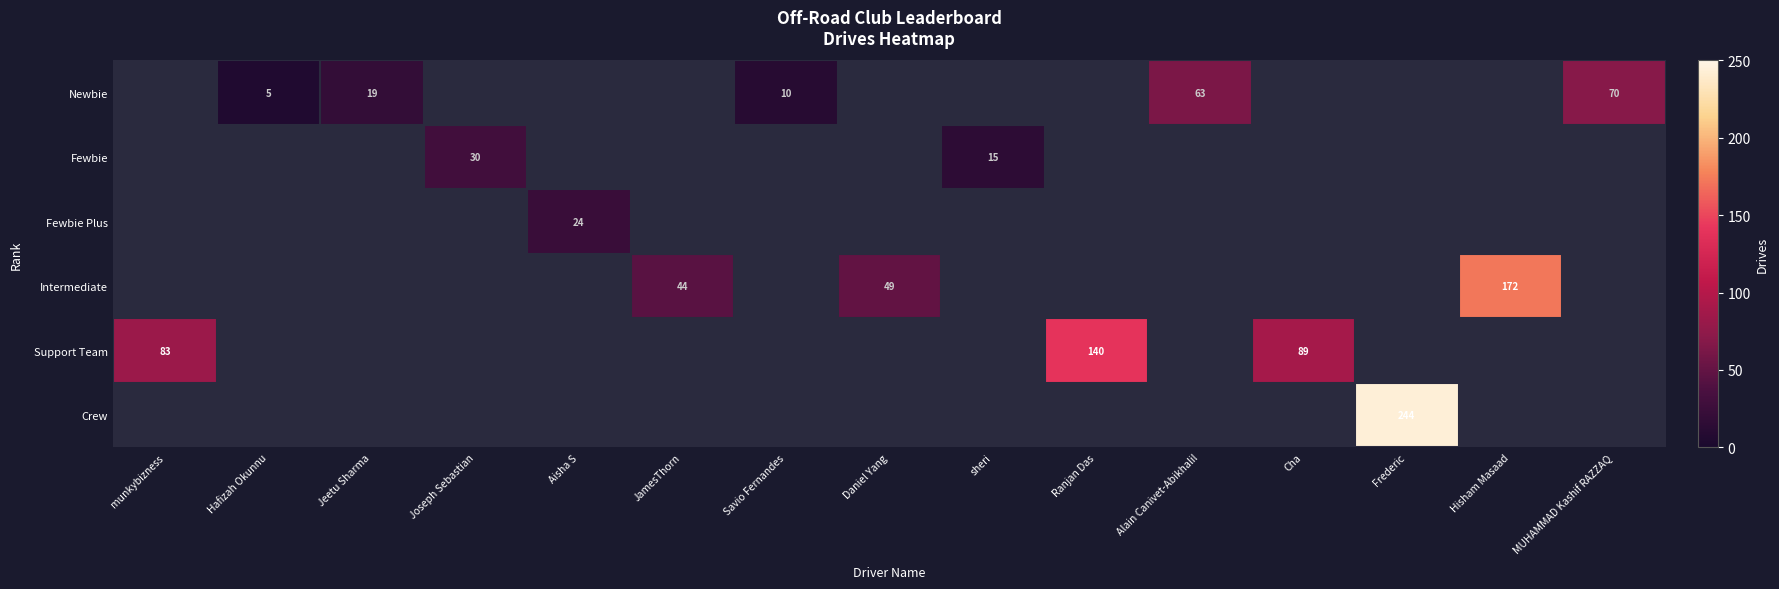

The Newbie series shows 108 at MUHAMMAD Kashif RAZZAQ. True or false?

False